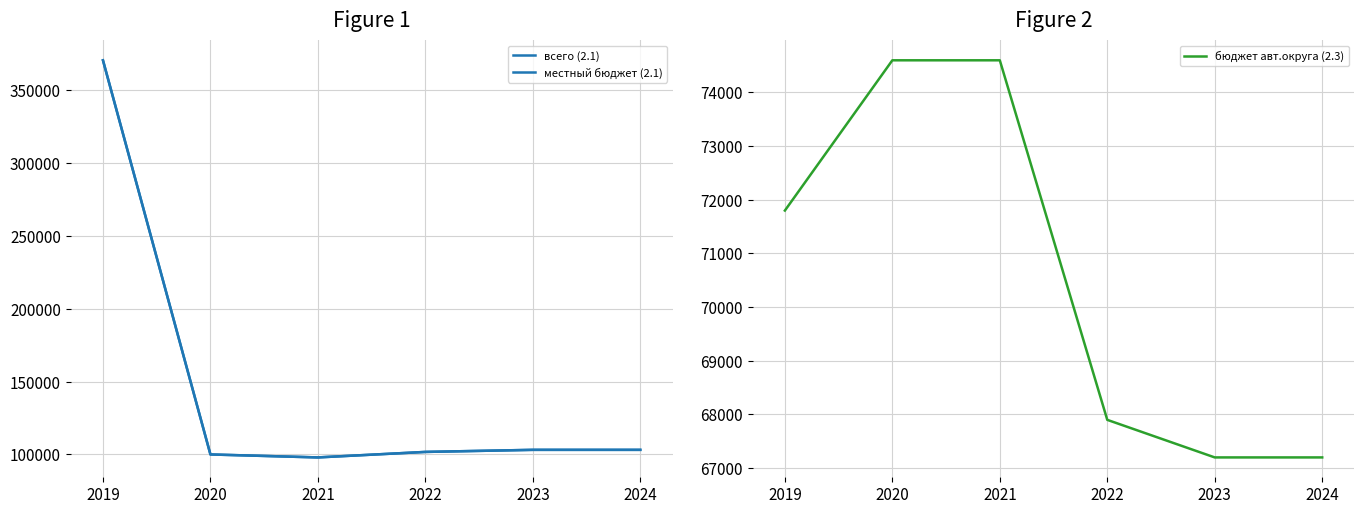

Which series has the largest range (max minus min)?

всего (2.1)